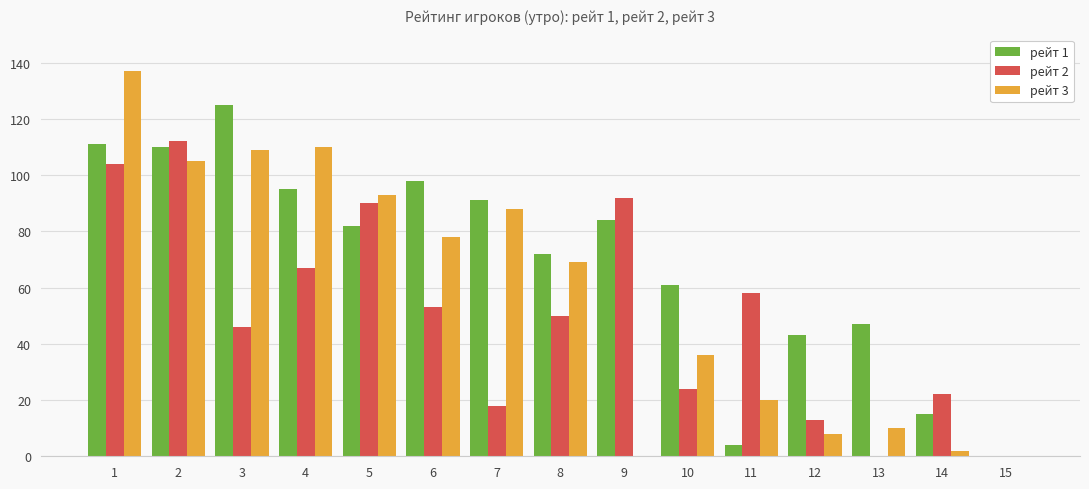

How many series are shown in this chart?

3